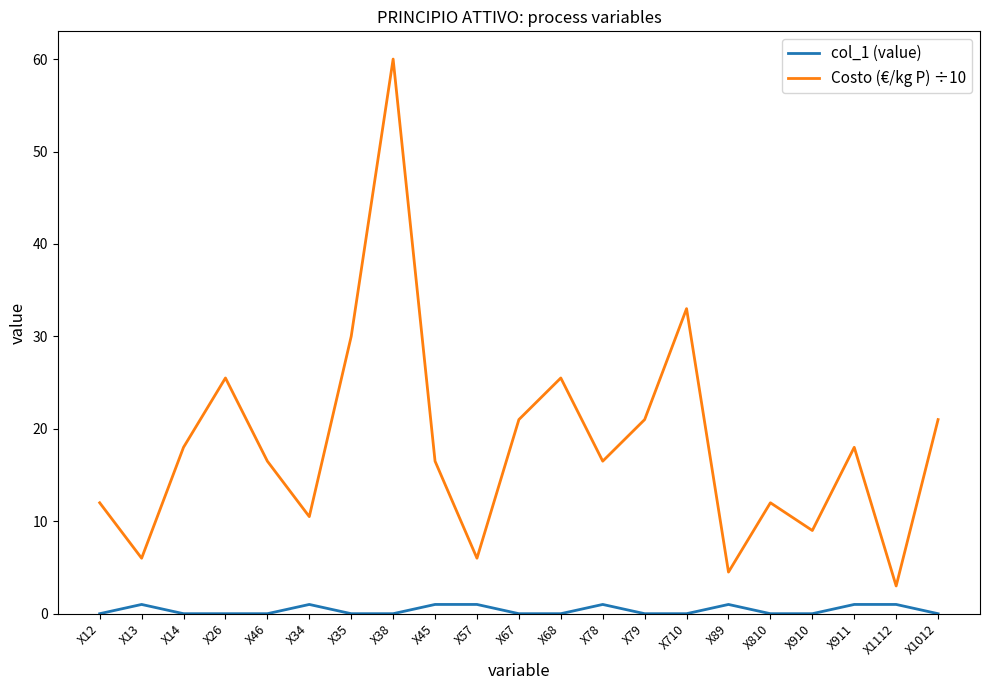

True or false: Costo (€/kg P) ÷10 and col_1 (value) intersect in this chart.

False